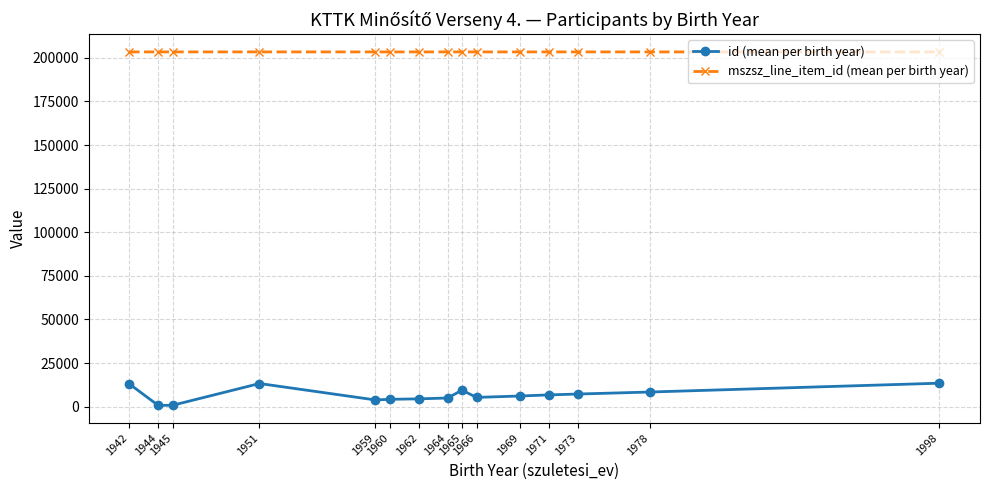

What is the maximum value for id (mean per birth year)?

13480.0